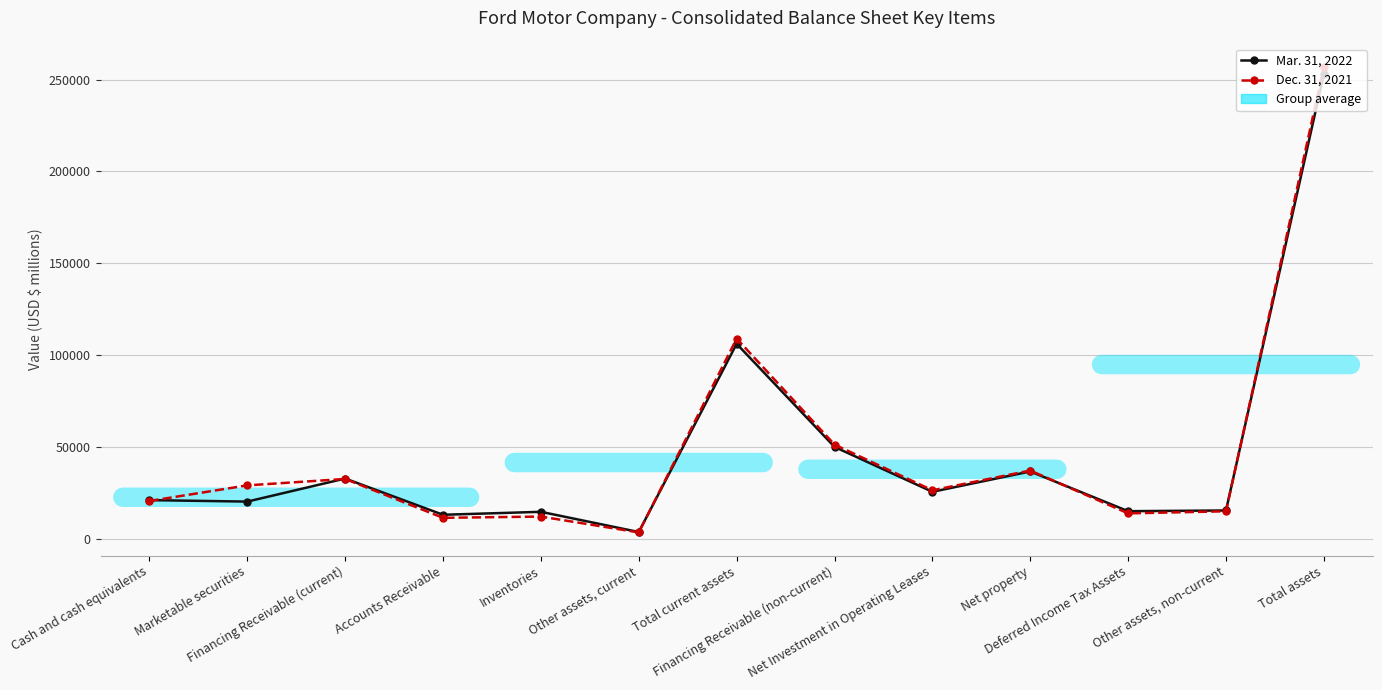

What is the label of the 13th point from the left?

Total assets